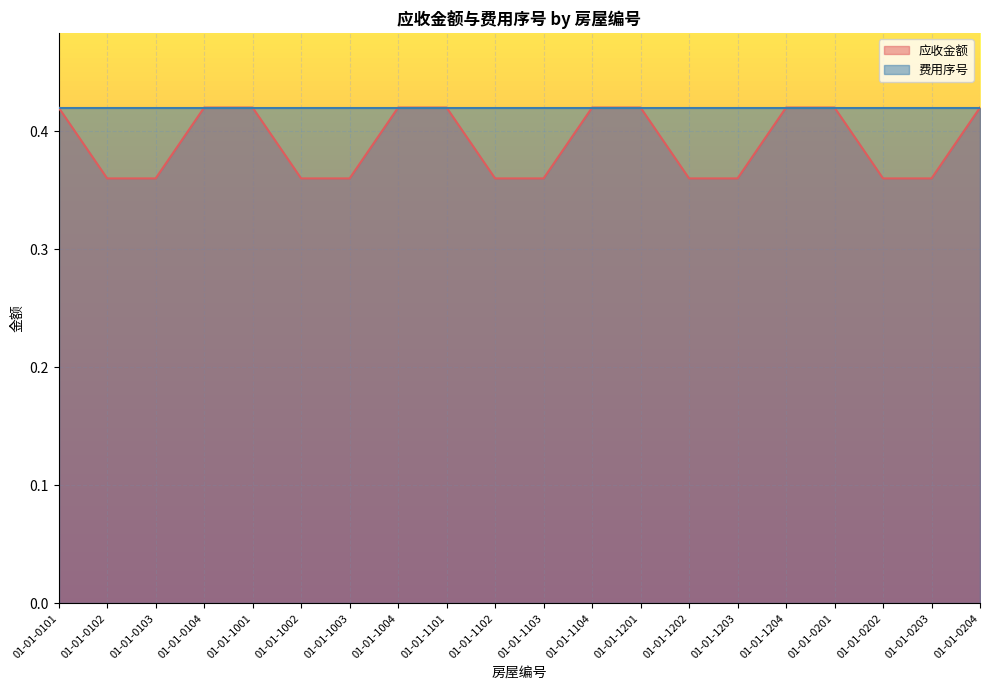

Reading left to right, list all the values displayed in this chart.

0.4	0.4	0.4	0.4	0.4	0.4	0.4	0.4	0.4	0.4	0.4	0.4	0.4	0.4	0.4	0.4	0.4	0.4	0.4	0.4